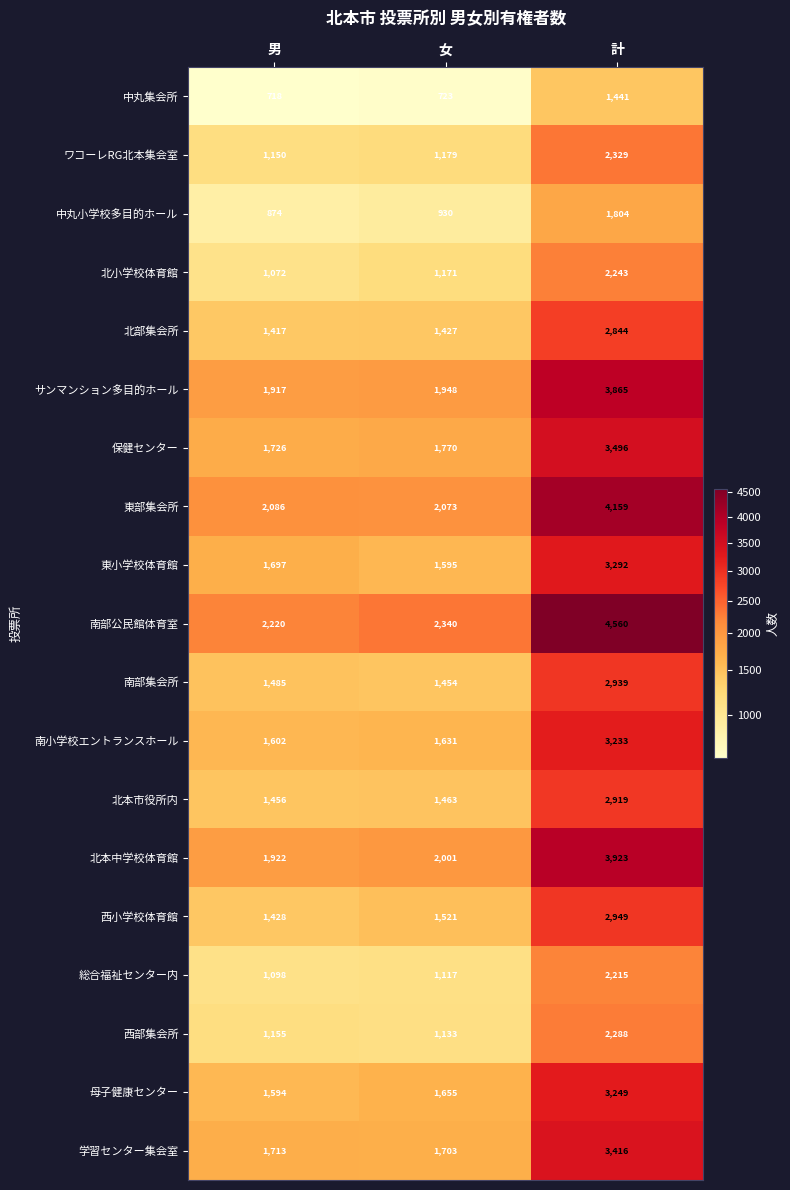

At 男, list the series in order from smallest to largest.

中丸集会所, 中丸小学校多目的ホール, 北小学校体育館, 総合福祉センター内, ワコーレRG北本集会室, 西部集会所, 北部集会所, 西小学校体育館, 北本市役所内, 南部集会所, 母子健康センター, 南小学校エントランスホール, 東小学校体育館, 学習センター集会室, 保健センター, サンマンション多目的ホール, 北本中学校体育館, 東部集会所, 南部公民館体育室